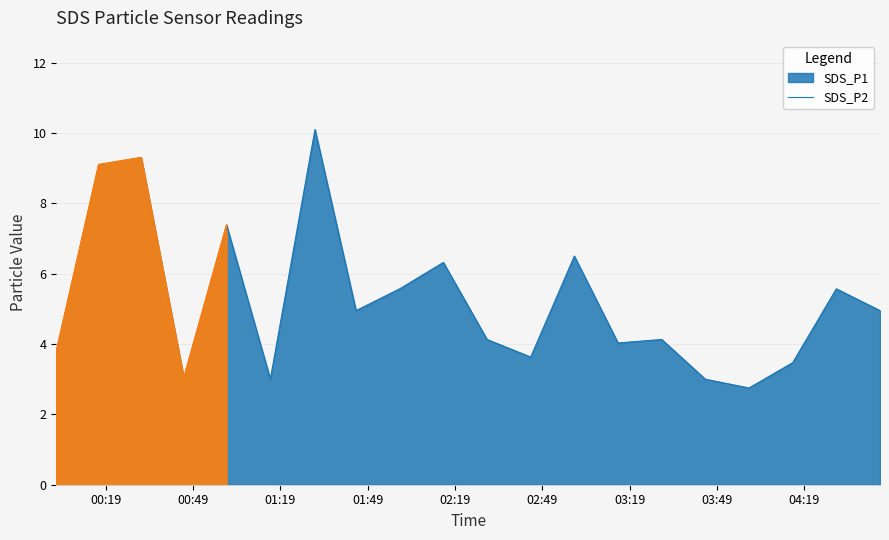

At which label is the value closest to 6?

2023/08/14 02:15:00